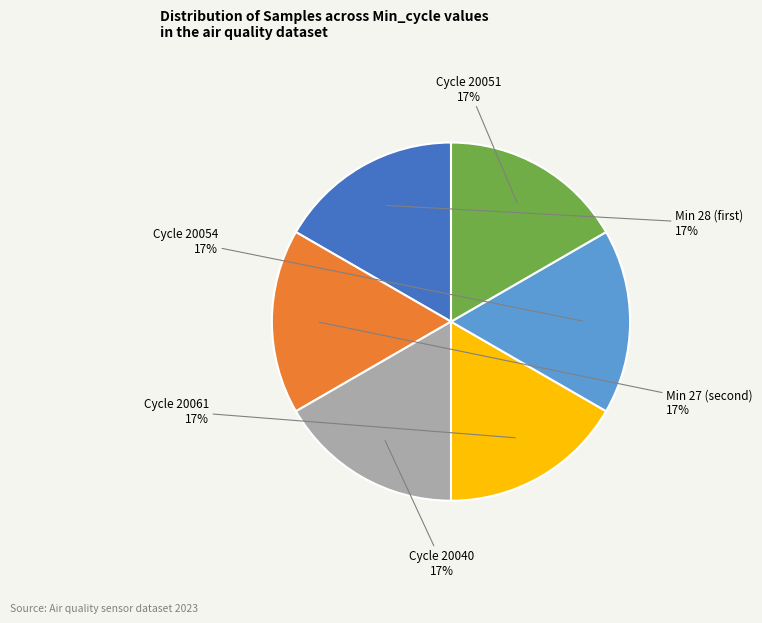

Does Cycle 20040 account for over 50% of the chart?

No